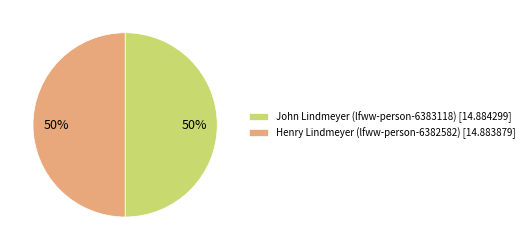

What is the ratio of the value at John Lindmeyer (lfww-person-6383118) [14.884299] to the value at Henry Lindmeyer (lfww-person-6382582) [14.883879]?

1.0